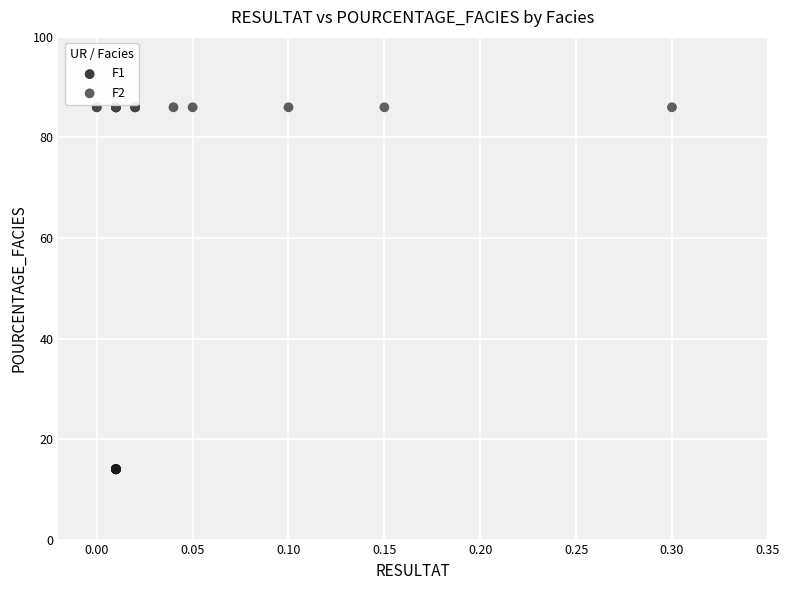

Which series reaches the maximum Y coordinate?

F2